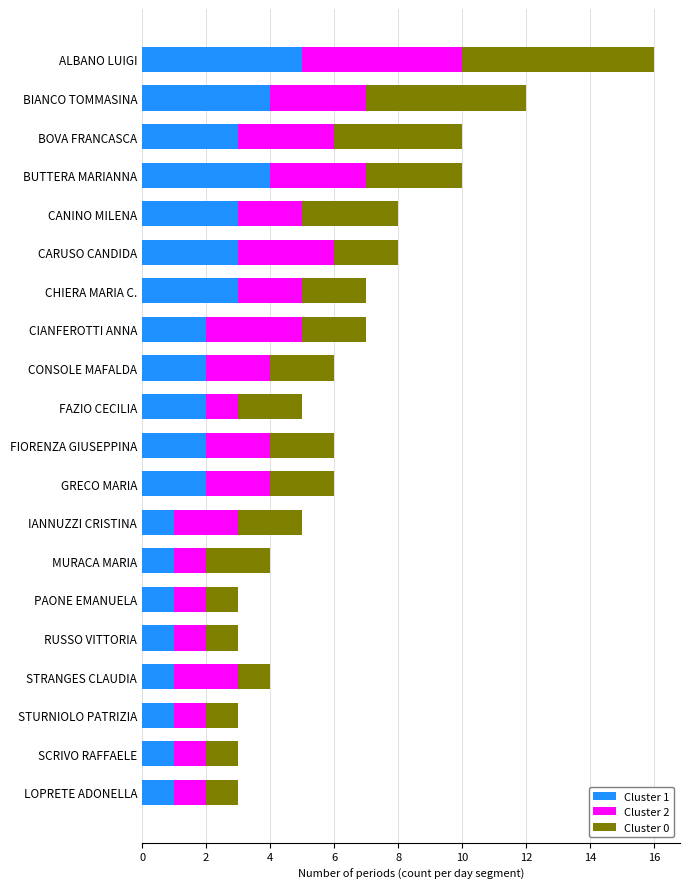

What are all the series names shown in the legend?

Cluster 1, Cluster 2, Cluster 0